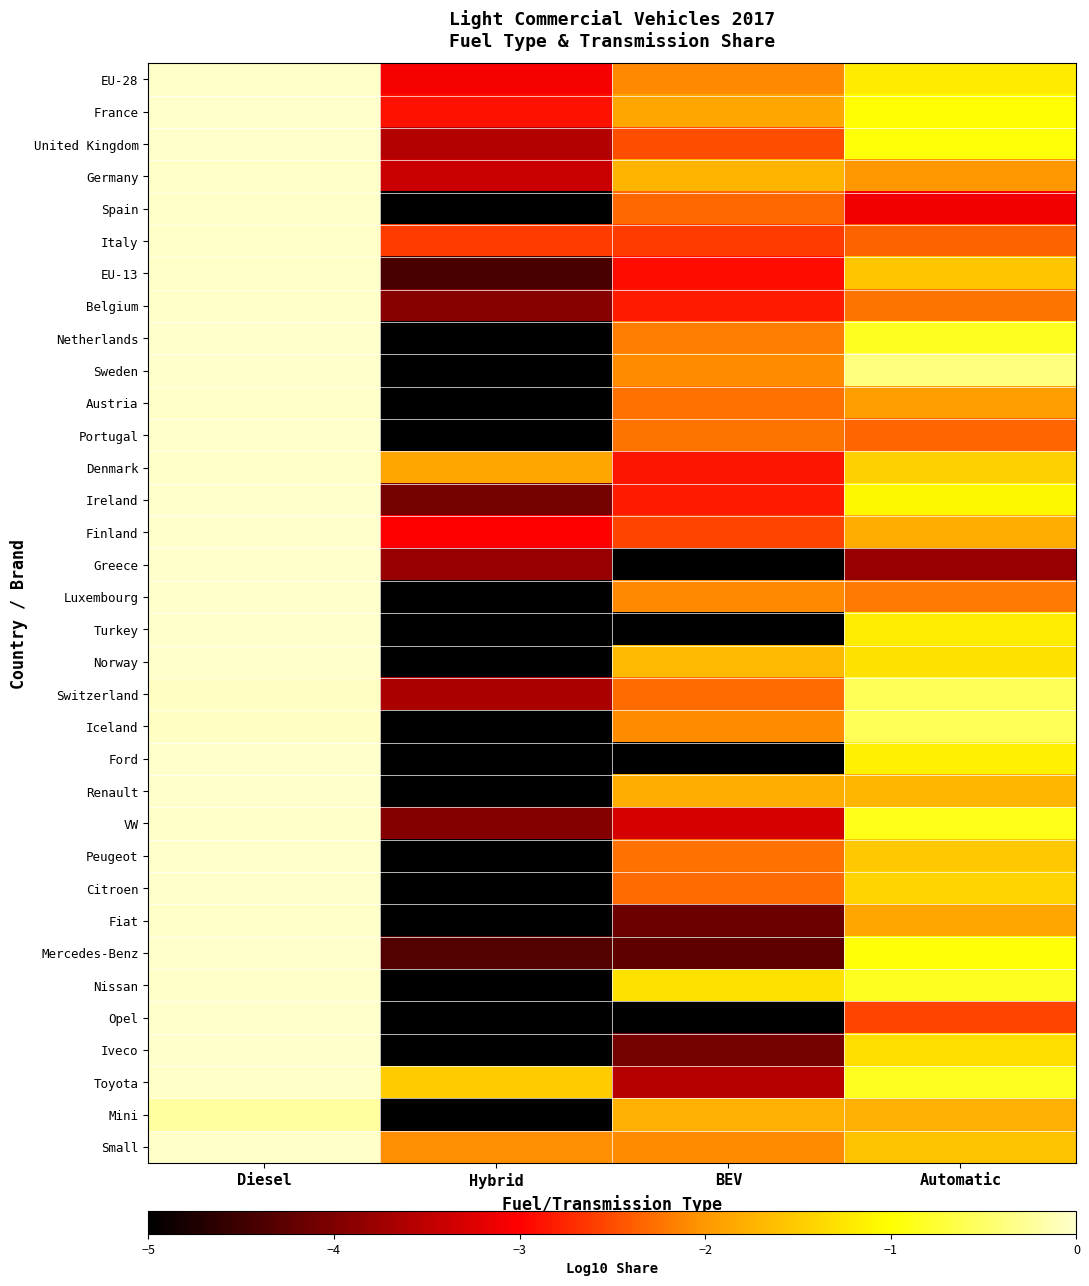

What is the difference between the highest and lowest values at Hybrid?

3.5